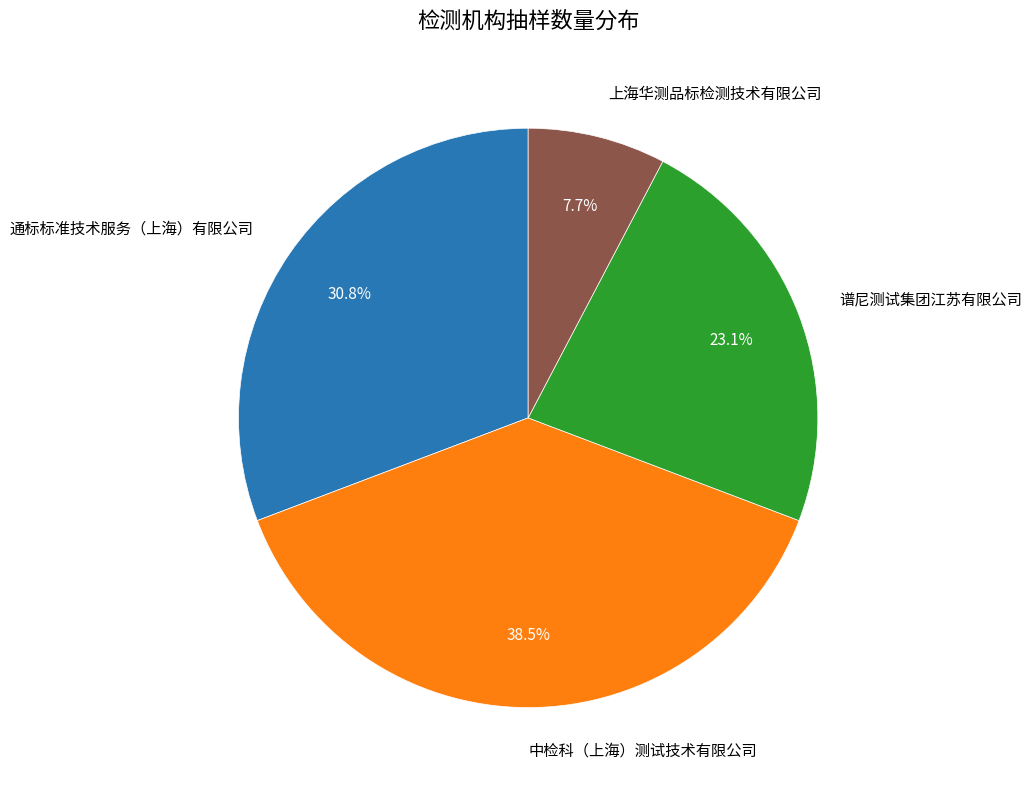

To the nearest percent, what portion does 通标标准技术服务（上海）有限公司 represent?

31%